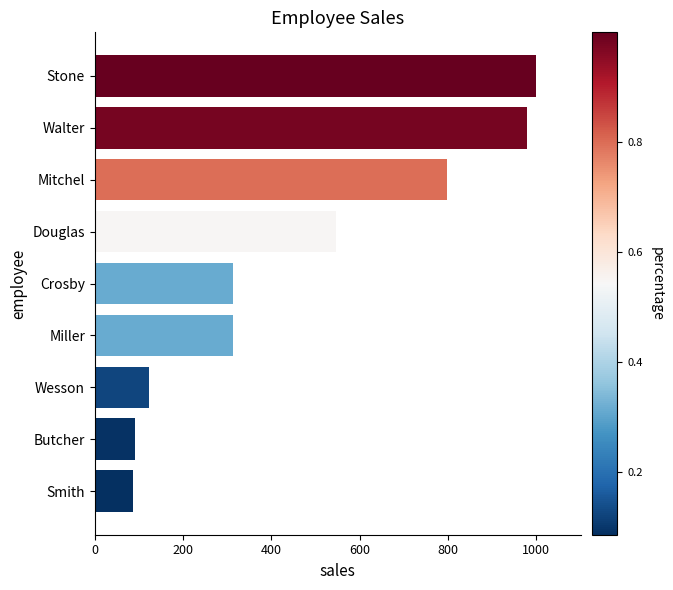

Count the number of values greater than 313.

5